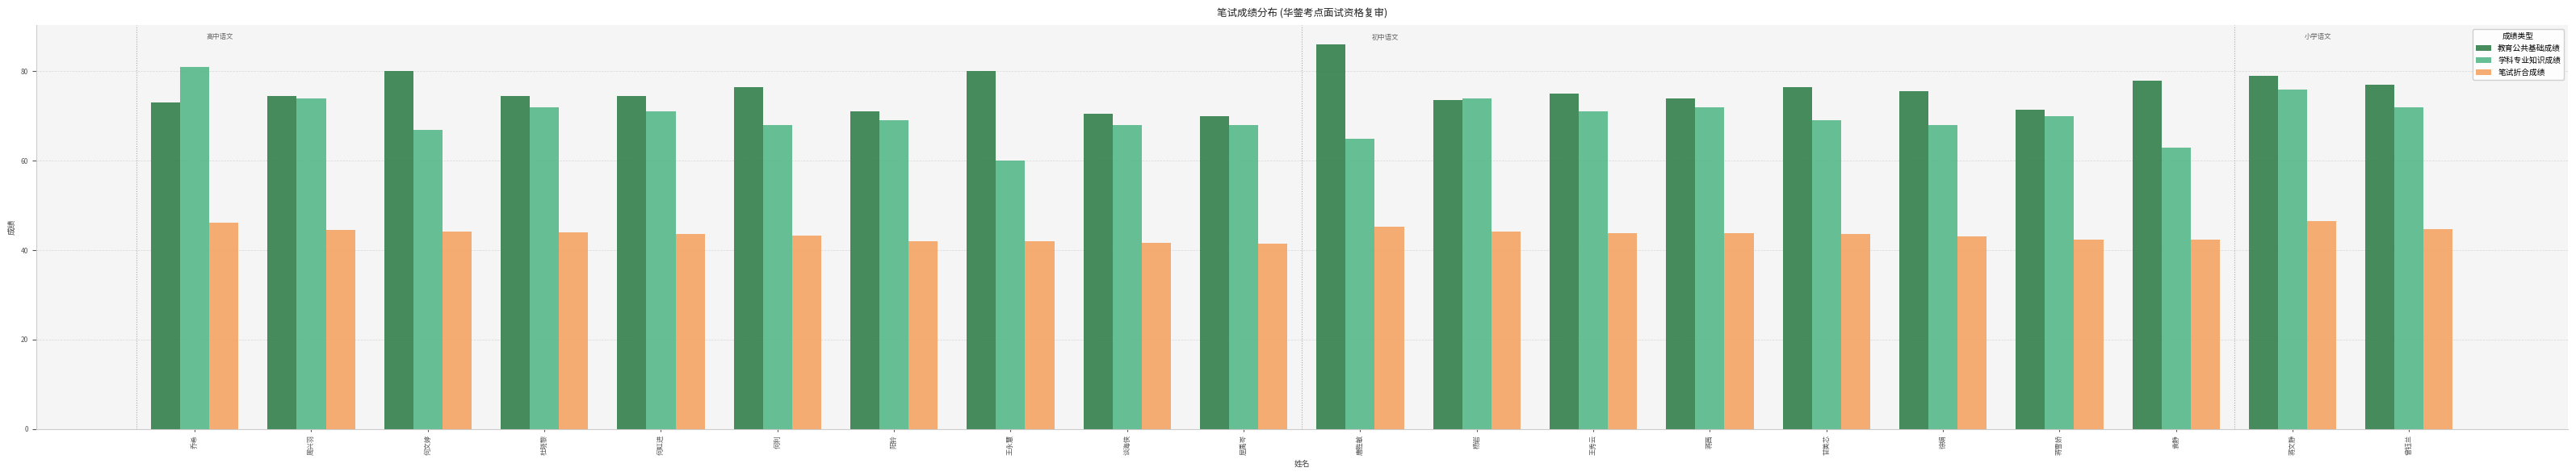

What is the smallest value displayed?

41.4